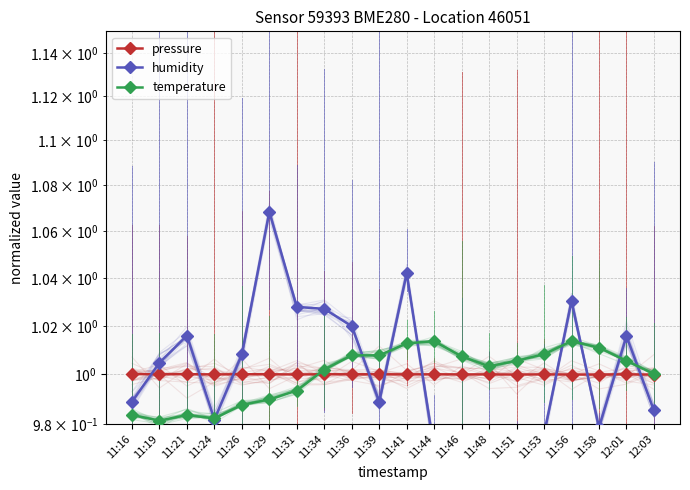

The value of humidity at 11:16 is 1.4. True or false?

False